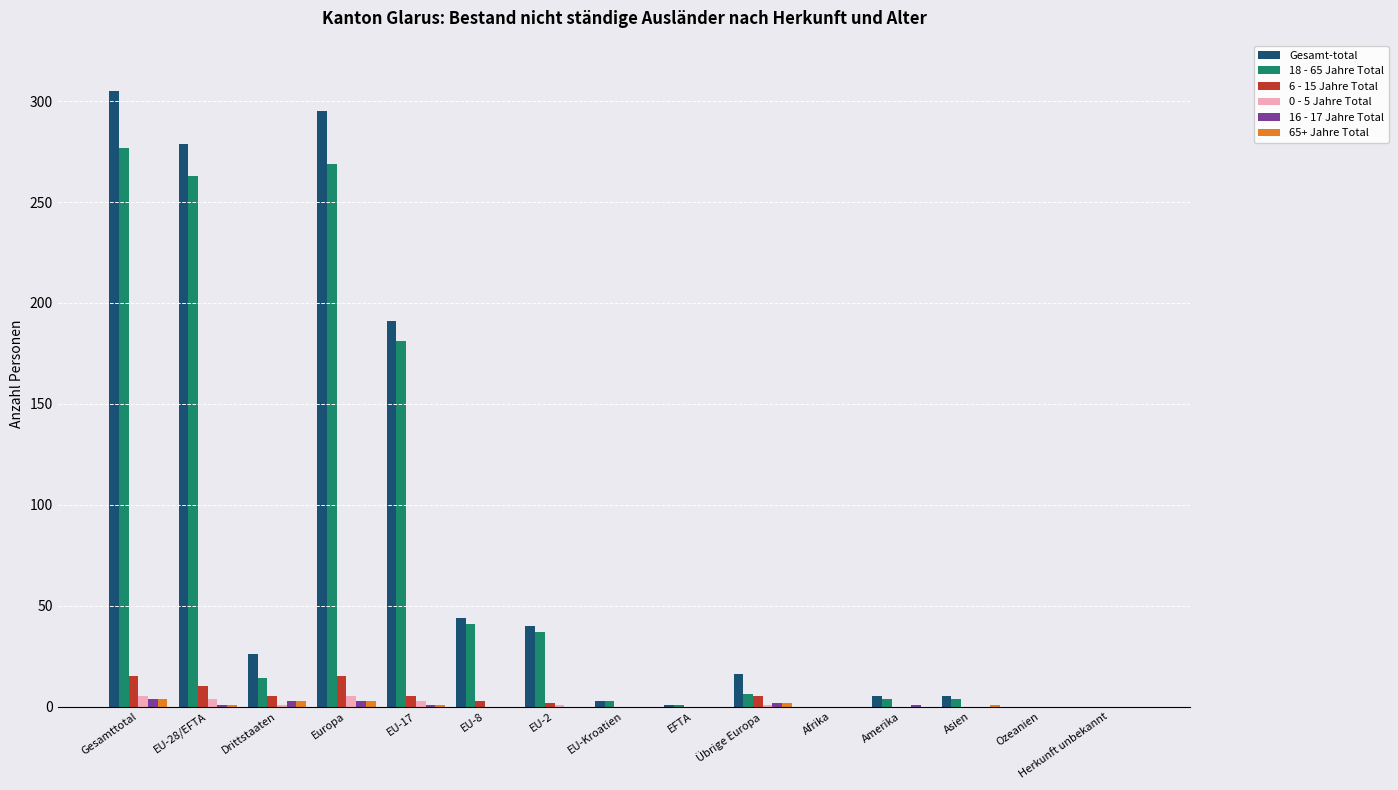

Which series changed the most between Drittstaaten and Herkunft unbekannt?

Gesamt-total